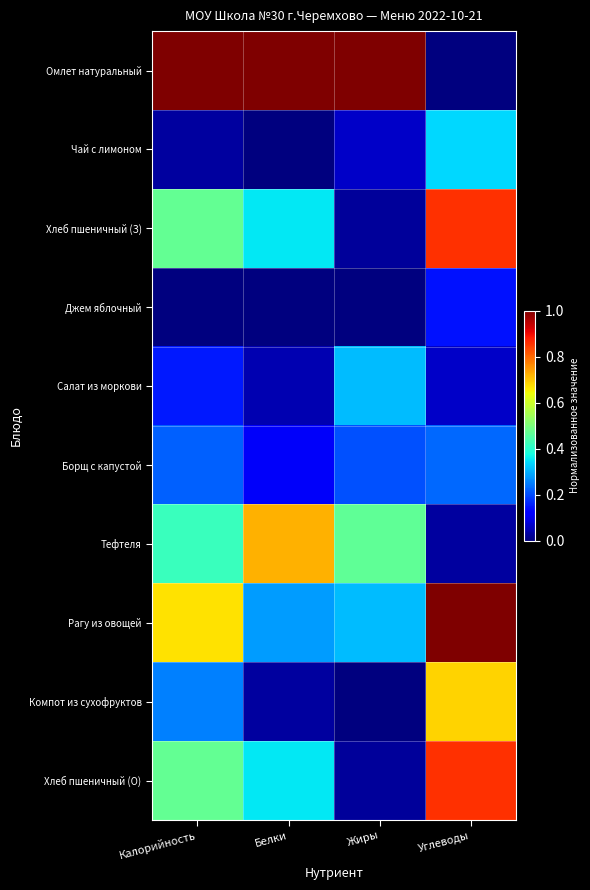

Rank the series by their maximum value, from lowest to highest.

Джем яблочный, Борщ с капустой, Салат из моркови, Чай с лимоном, Компот из сухофруктов, Тефтеля, Хлеб пшеничный (З), Хлеб пшеничный (О), Омлет натуральный, Рагу из овощей